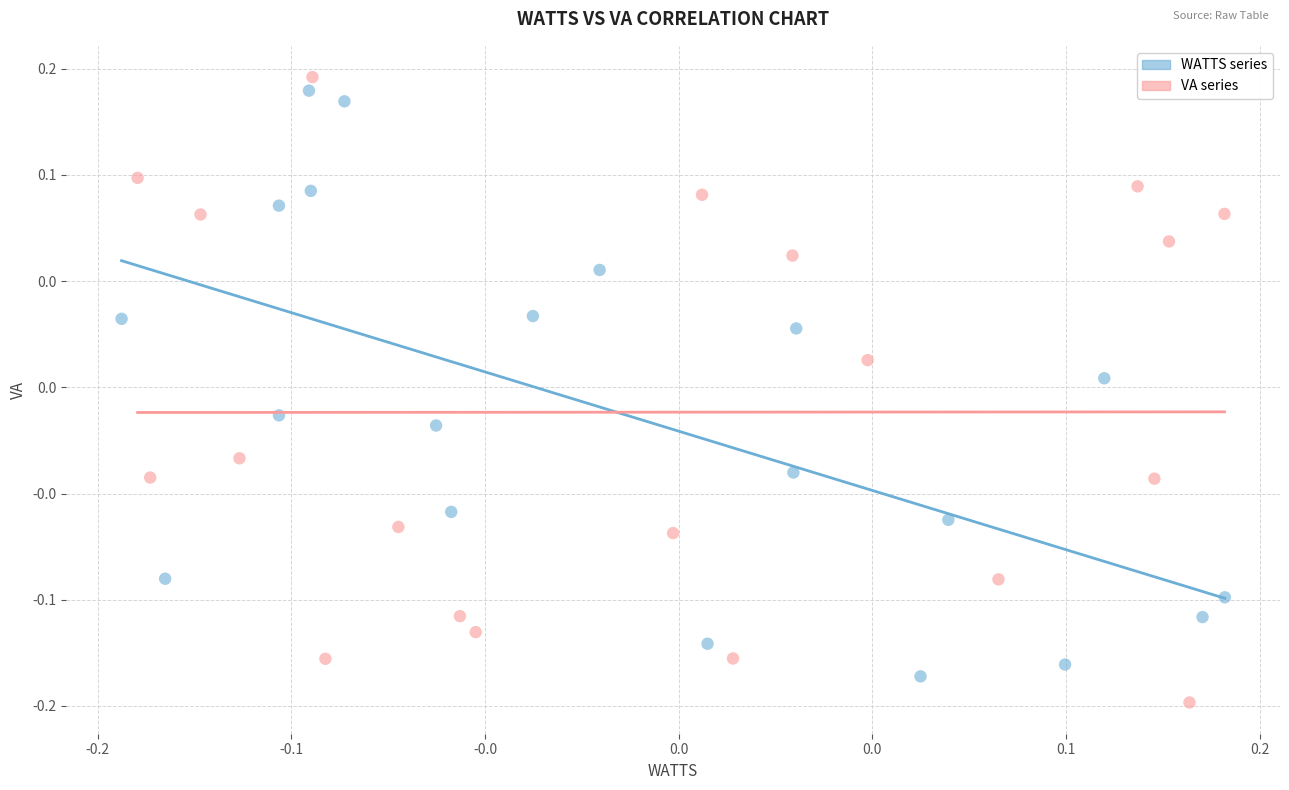

What are all the series names shown in the legend?

WATTS series, VA series